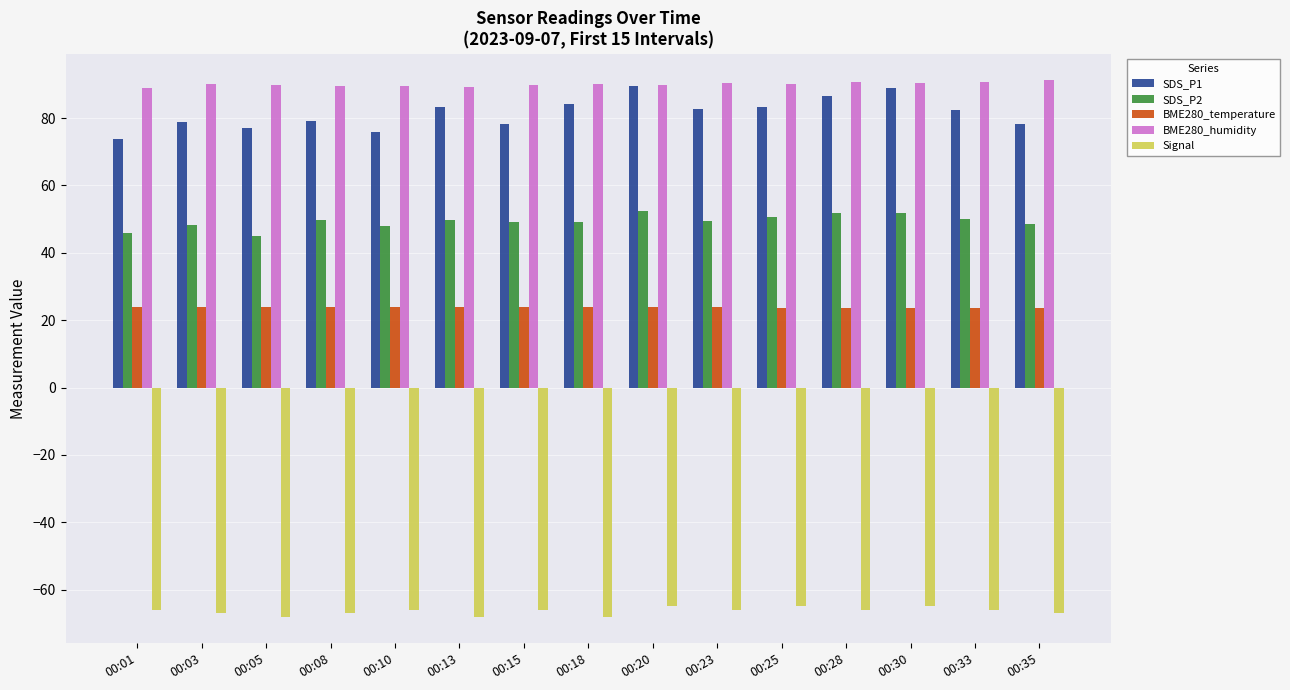

Is it true that Signal equals -23.5 at 00:30?

False